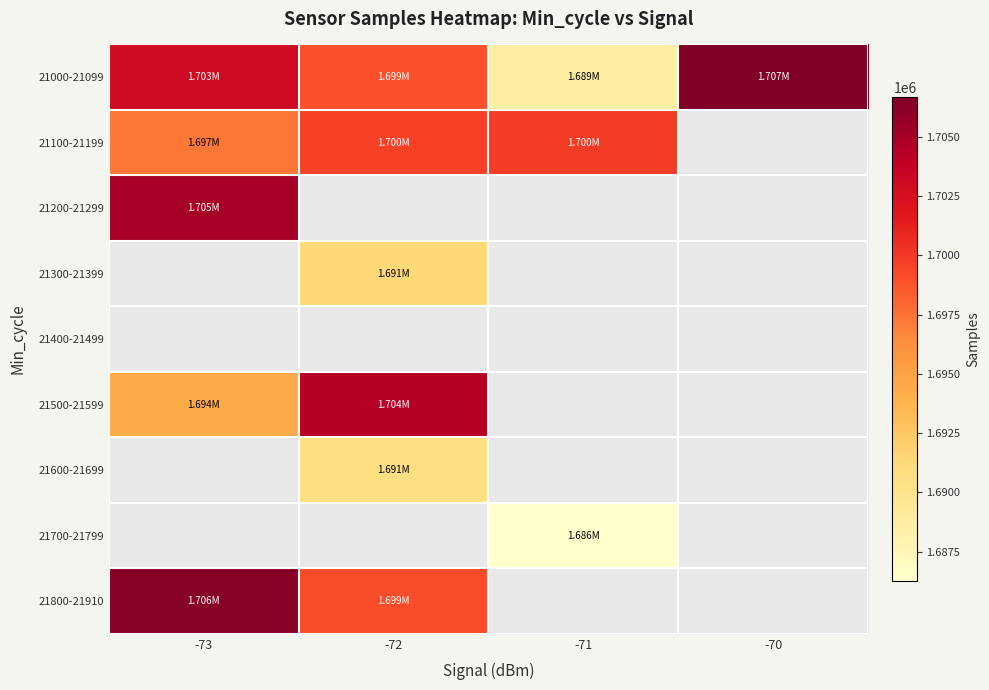

Which label corresponds to the smallest value in the chart?

-71